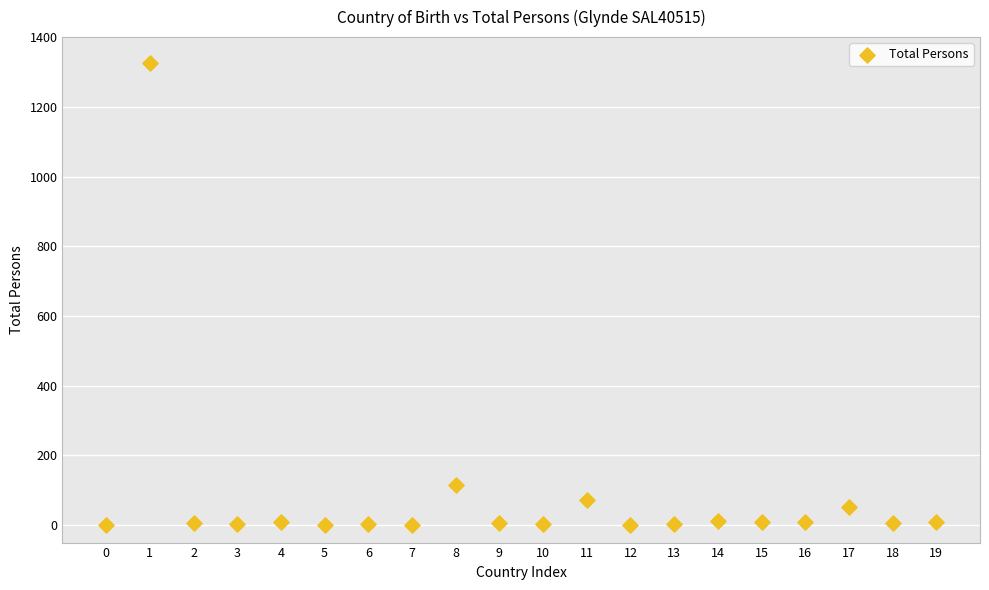

What Y value in the scatter plot is closest to 663?

114